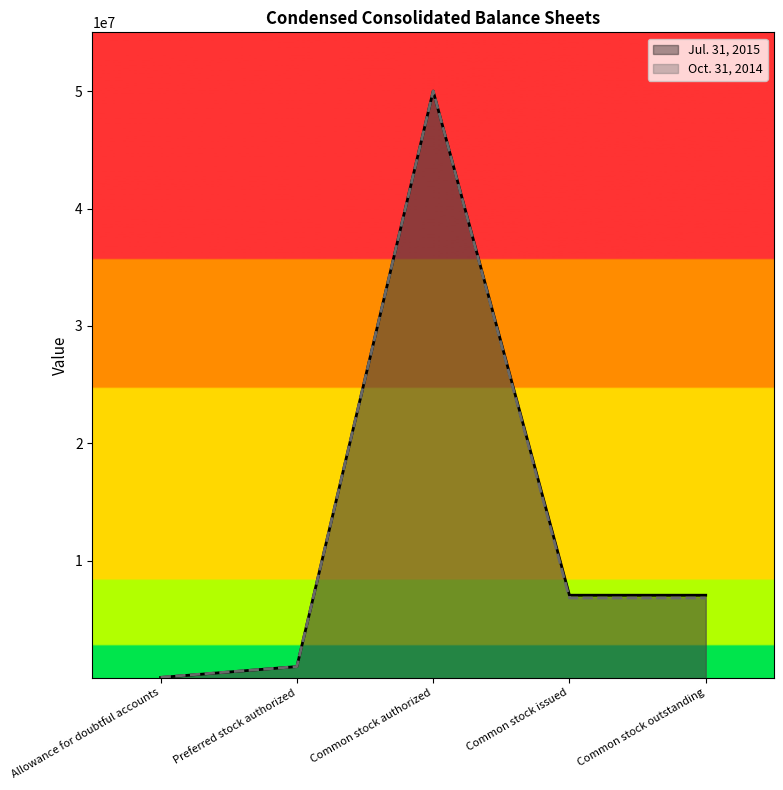

Does the chart have visible grid lines?

No